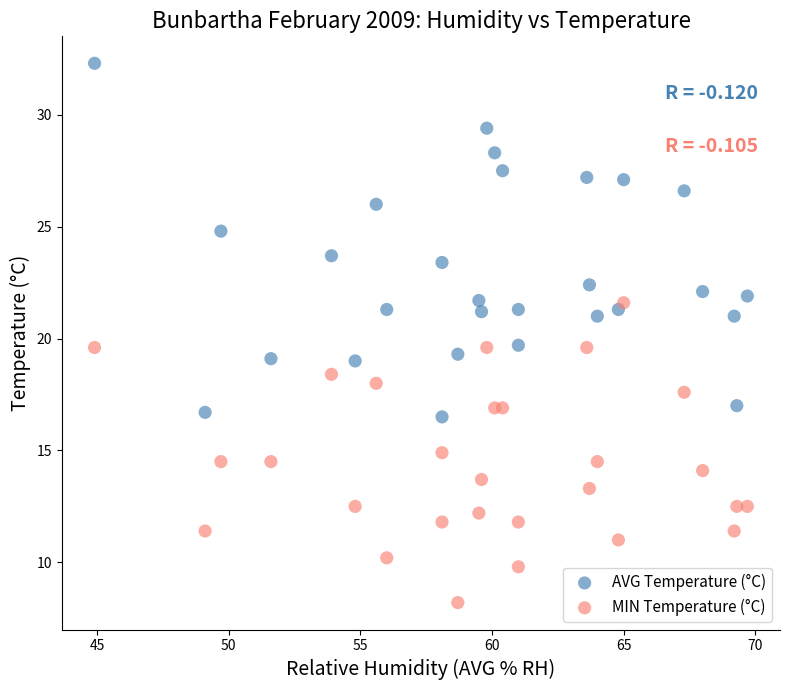

What is the X range (max minus min) for the scatter plot?

24.8